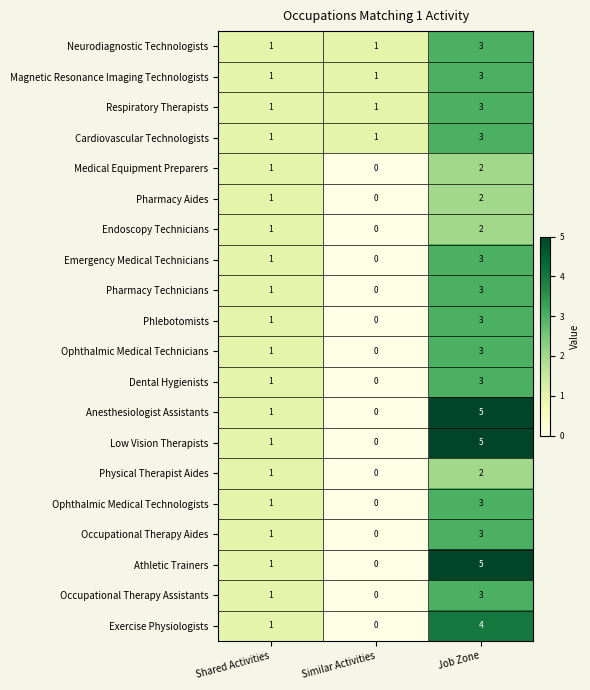

Which category has the lowest value across all series?

Similar Activities